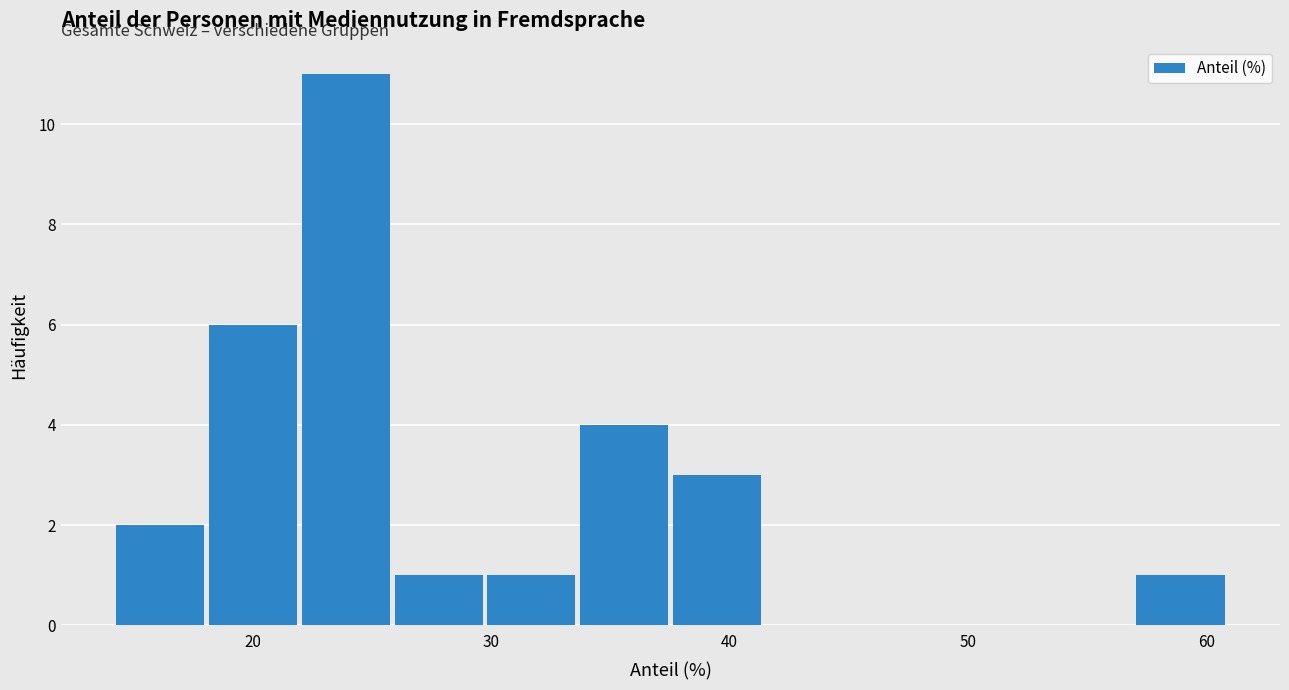

Around what value on the x-axis is the tallest bar? Give the approximate position of its centre, as read against the axis.

24